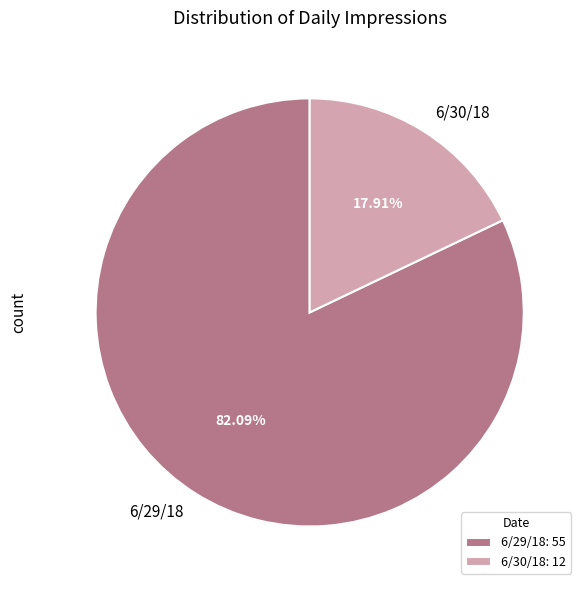

To the nearest percent, what is the average slice percentage?

50%